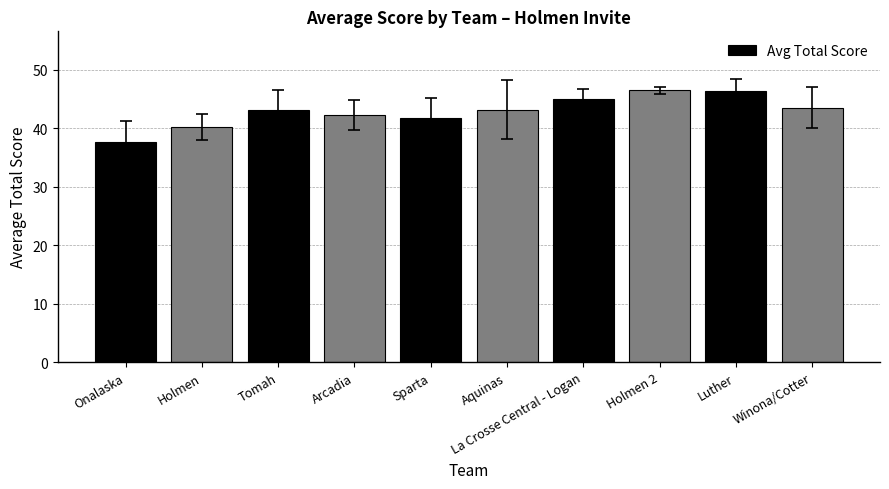

What is the label of the 3rd bar from the right?

Holmen 2